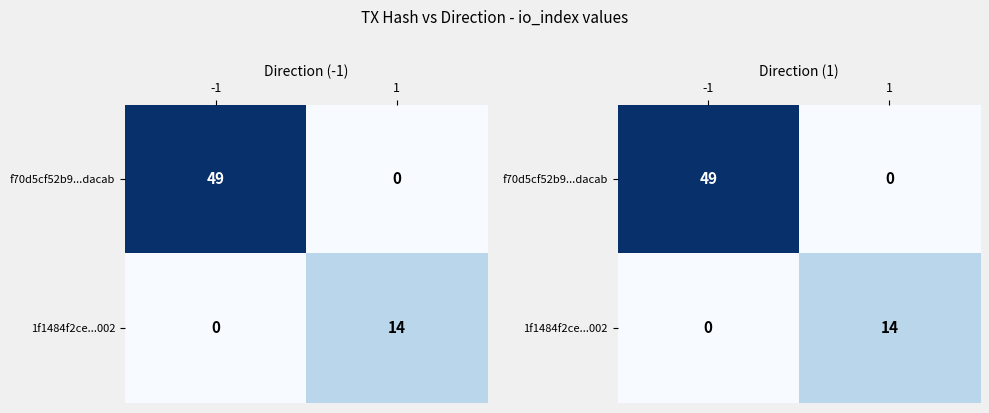

How many positive values does the 1f1484f2ce...002 series have?

1